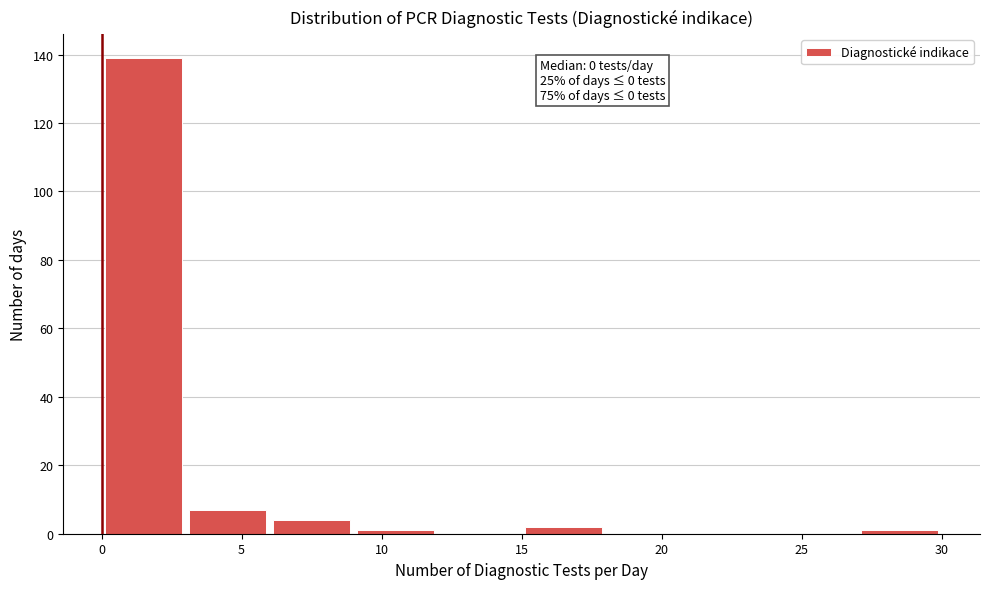

Over which range of the x-axis is the bar tallest?

0 to 3